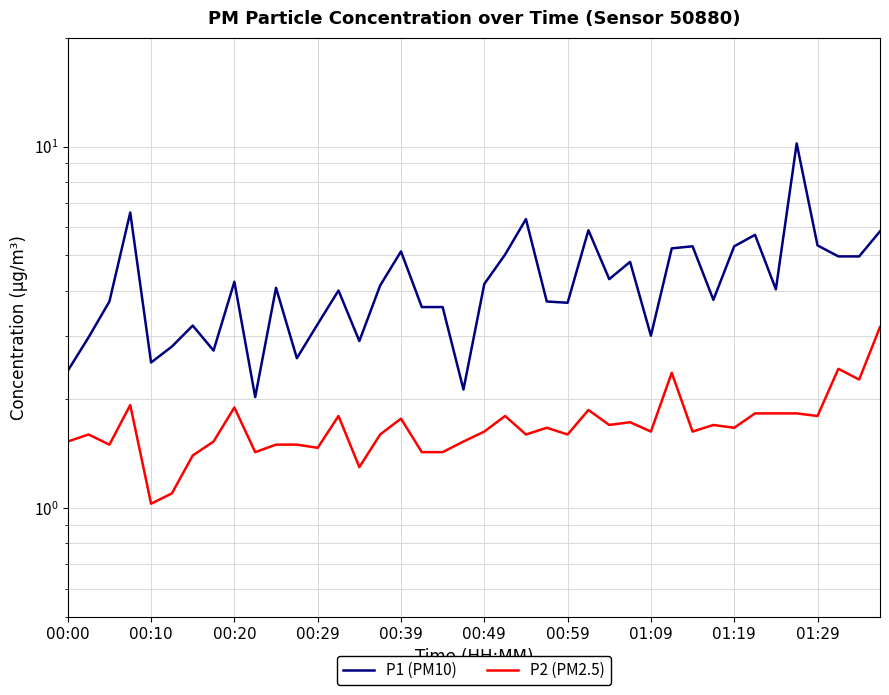

What is the total value across all series at 17?

5.0